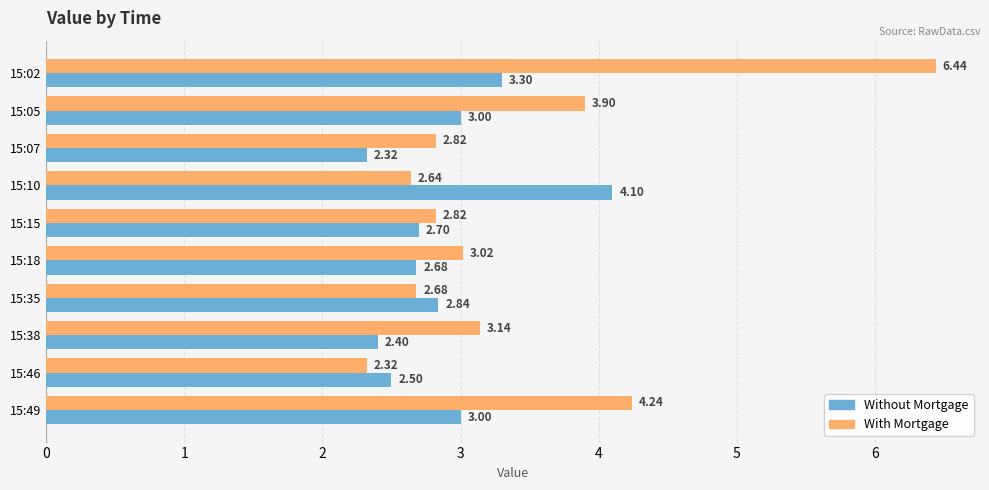

At 15:38, list the series in order from largest to smallest.

With Mortgage, Without Mortgage